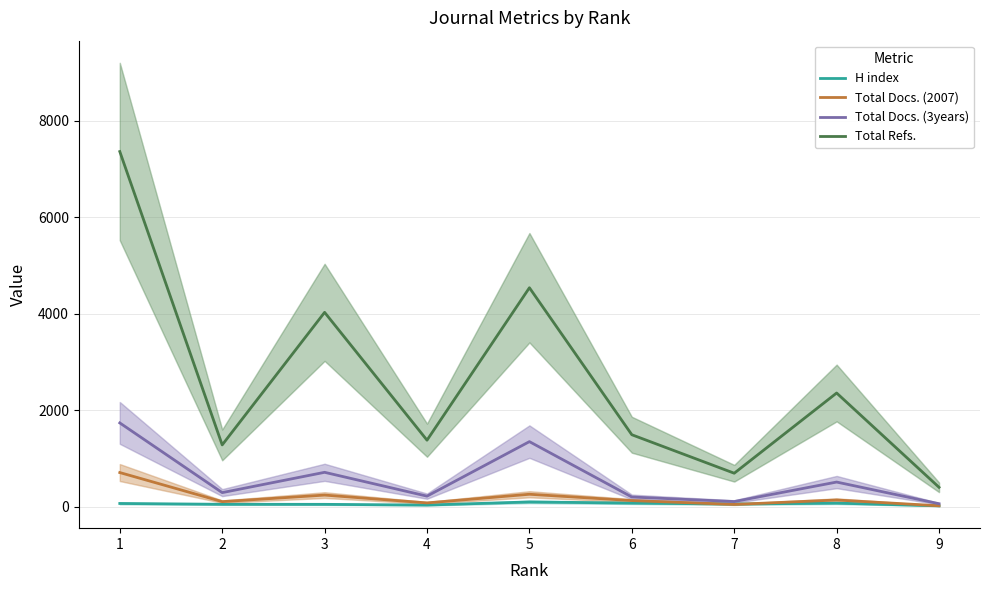

Rank the series by their maximum value, from highest to lowest.

Total Refs., Total Docs. (3years), Total Docs. (2007), H index